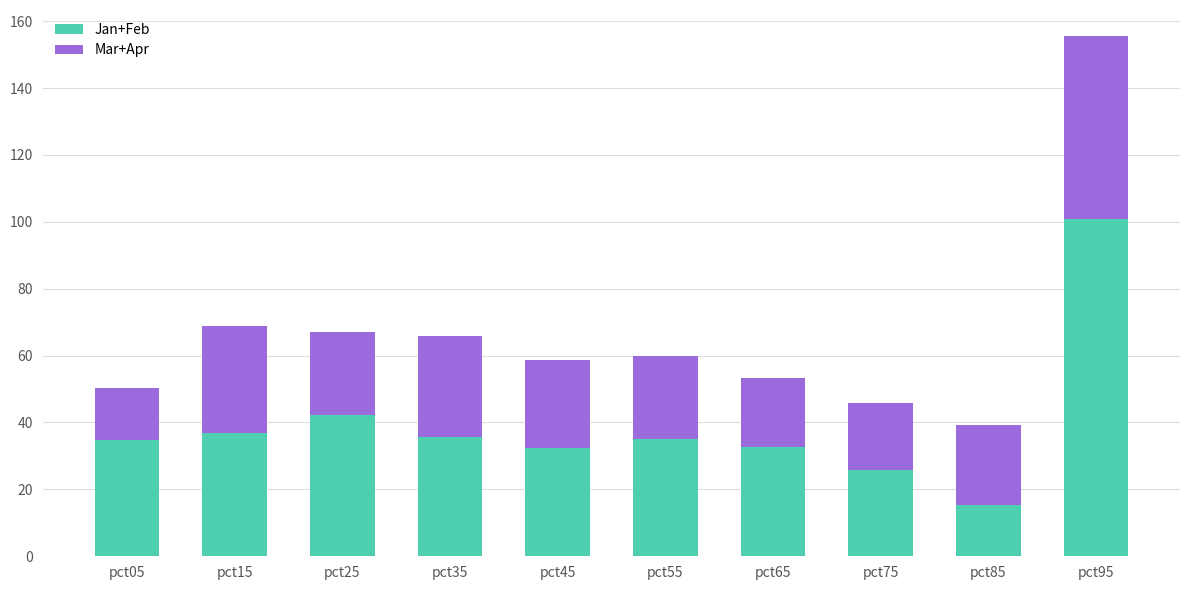

The value of Jan+Feb at pct45 is 32.5. True or false?

True